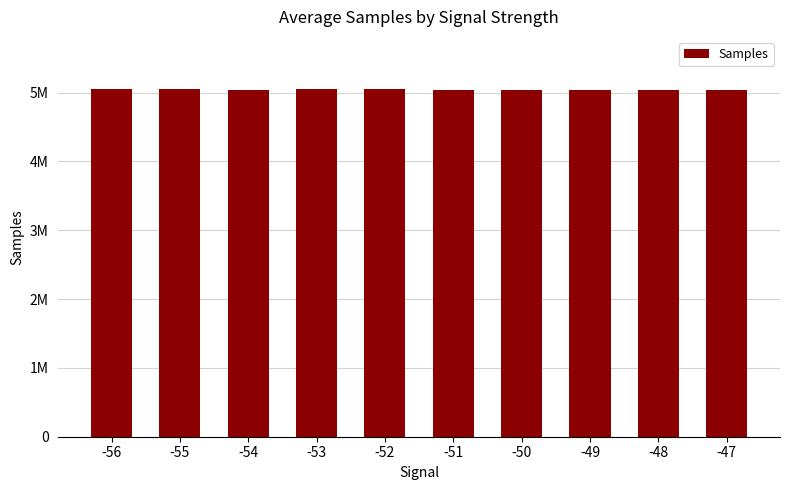

Are the bars horizontal?

No